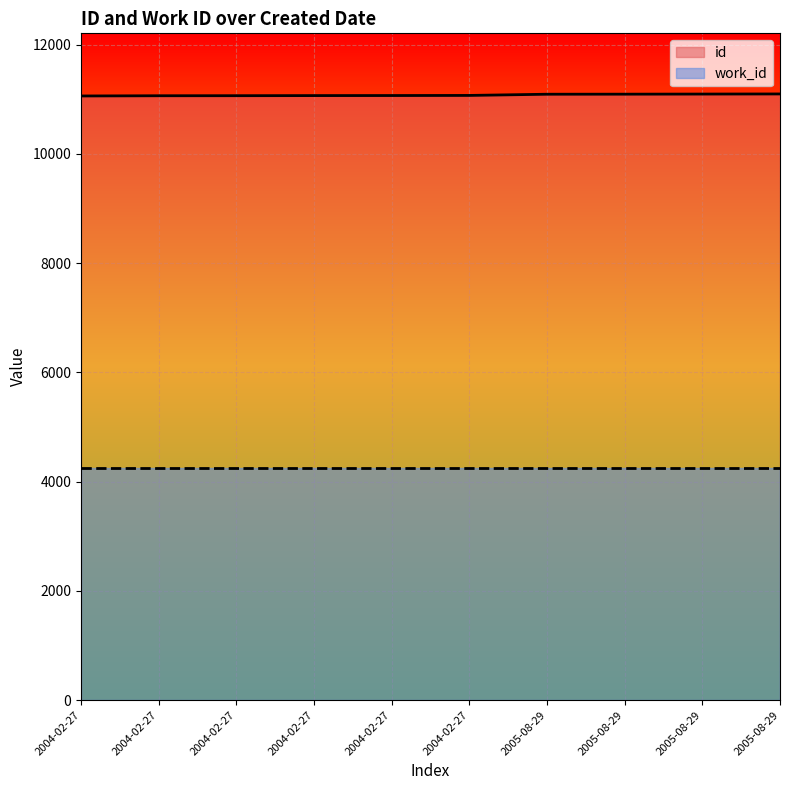

True or false: work_id and id intersect in this chart.

False